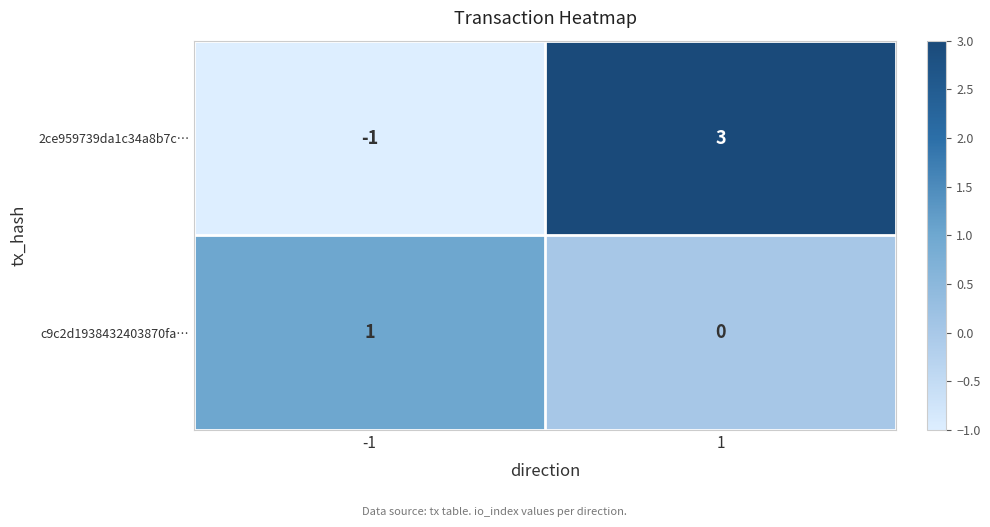

What is the difference between the 2ce959739da1c34a8b7c… values at -1 and 1?

4